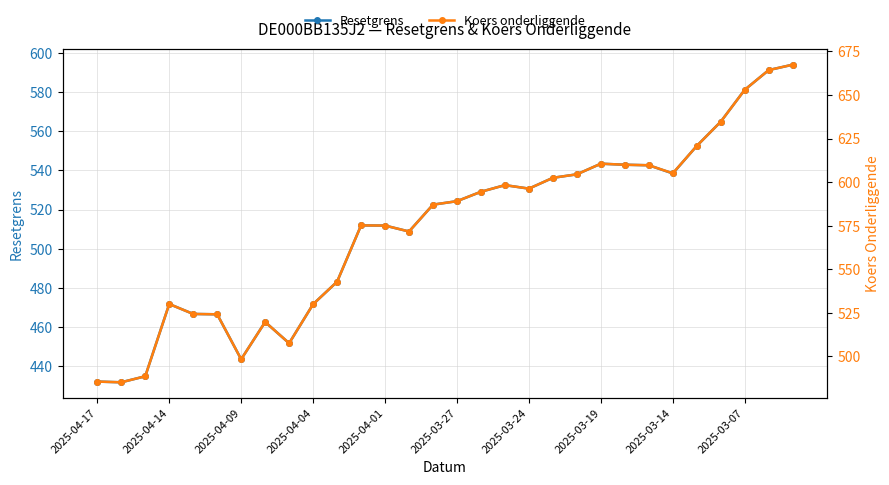

How many categories are shown in the chart?

30